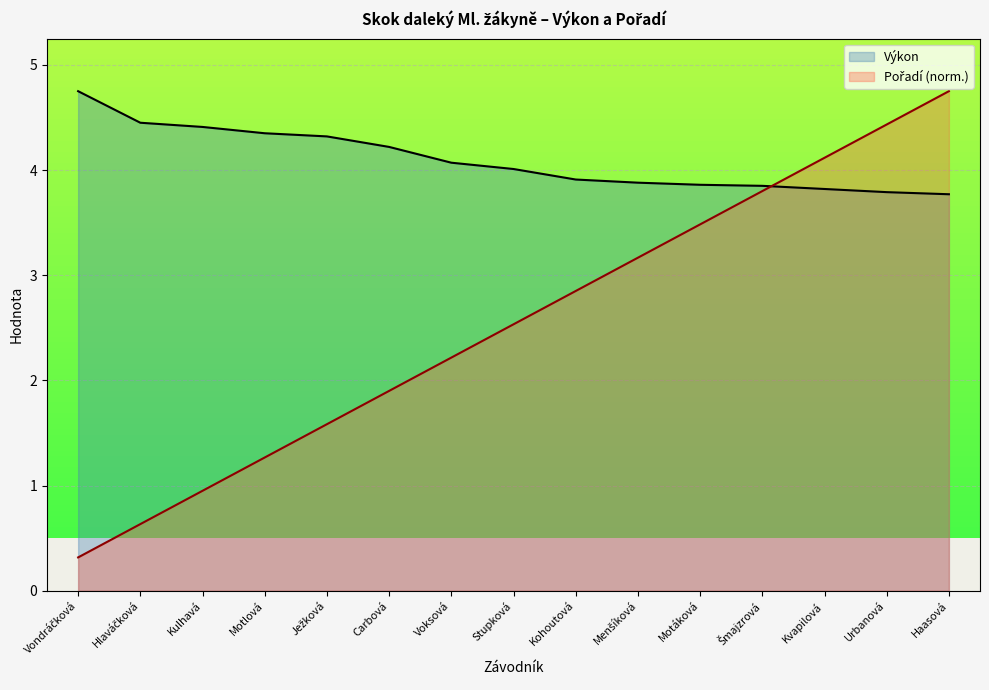

True or false: Výkon has more than 0 points higher than both neighbors.

False